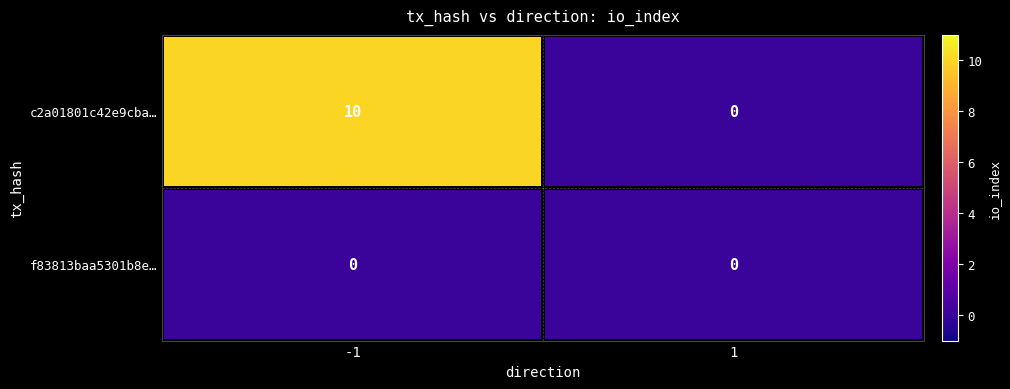

List the series in order of their overall mean, highest first.

c2a01801c42e9cba…, f83813baa5301b8e…